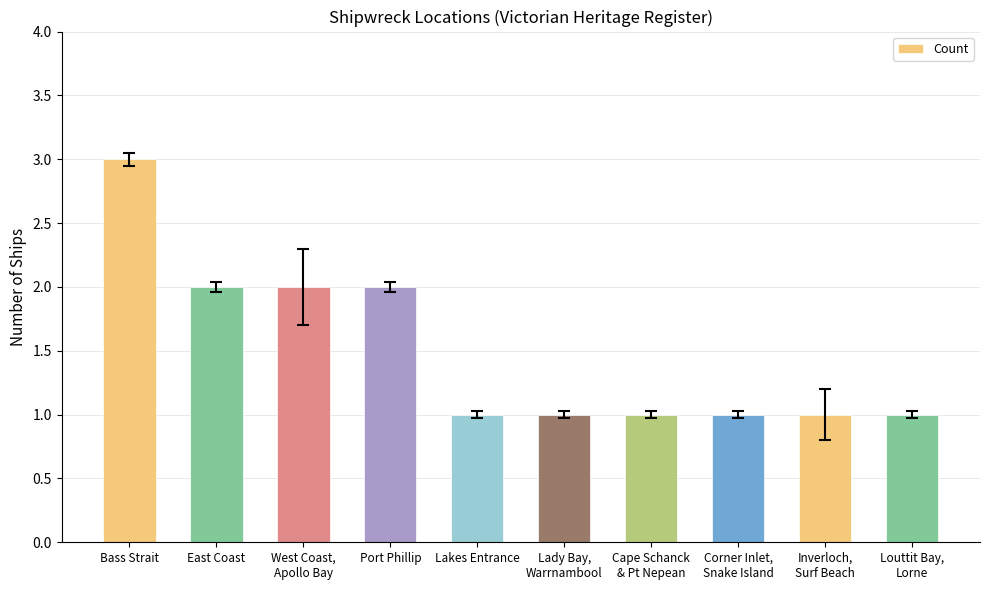

The chart shows a value of 1 at Port Phillip. True or false?

False